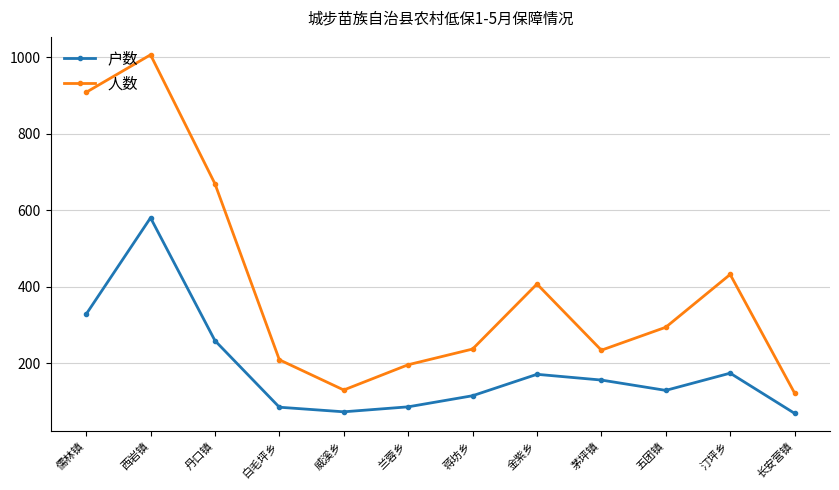

True or false: 户数 and 人数 cross at least once.

False